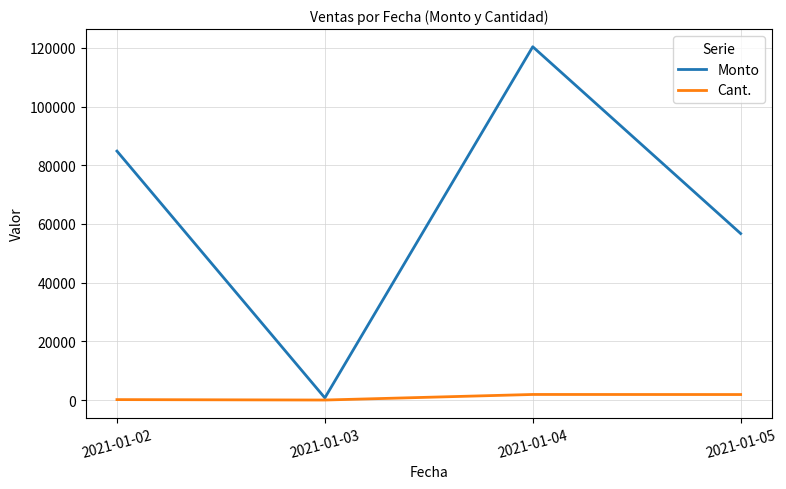

Rank the series at 2021-01-02 from lowest to highest value.

Cant., Monto